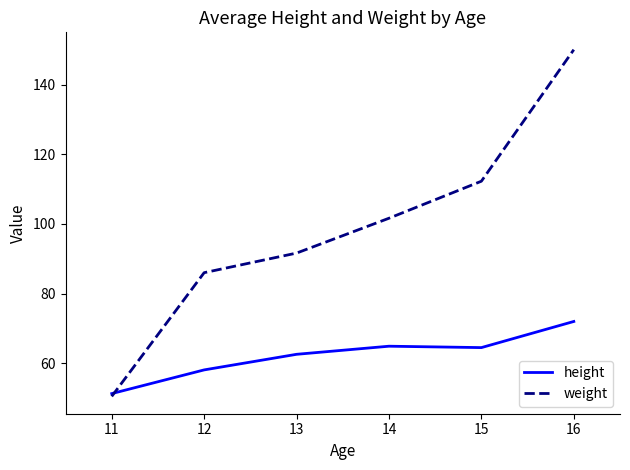

Read the weight value at 12.

86.0